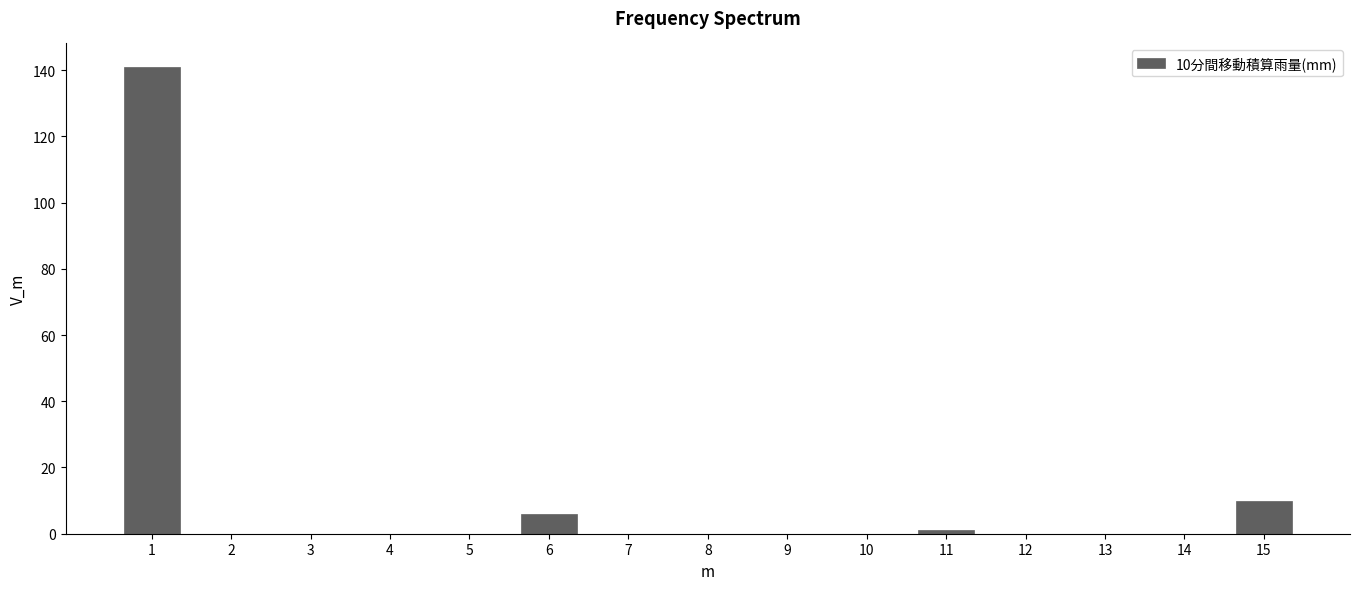

Reading left to right, what are all the values shown in this chart?

1=141	2=0	3=0	4=0	5=0	6=6	7=0	8=0	9=0	10=0	11=1	12=0	13=0	14=0	15=10